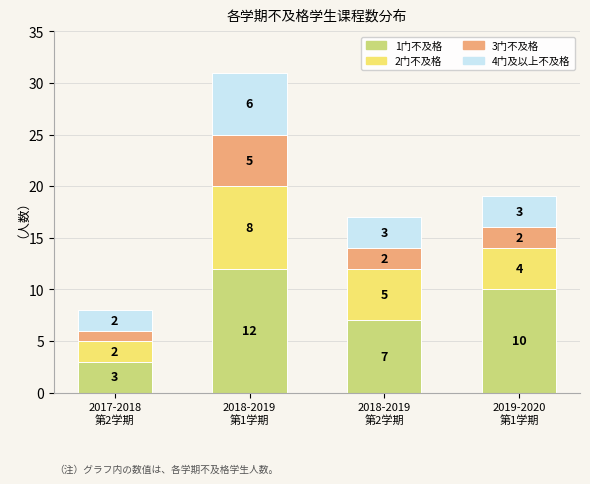

Reading left to right, what are the values for 1门不及格?

3	12	7	10